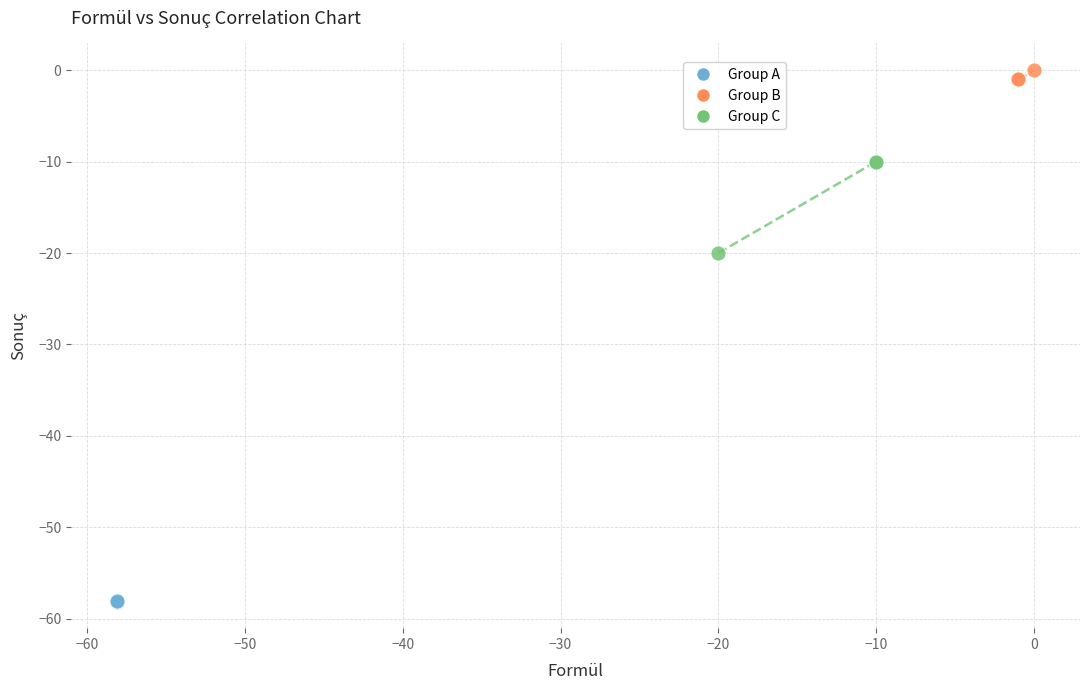

Which series has the widest spread of Y values?

Group C